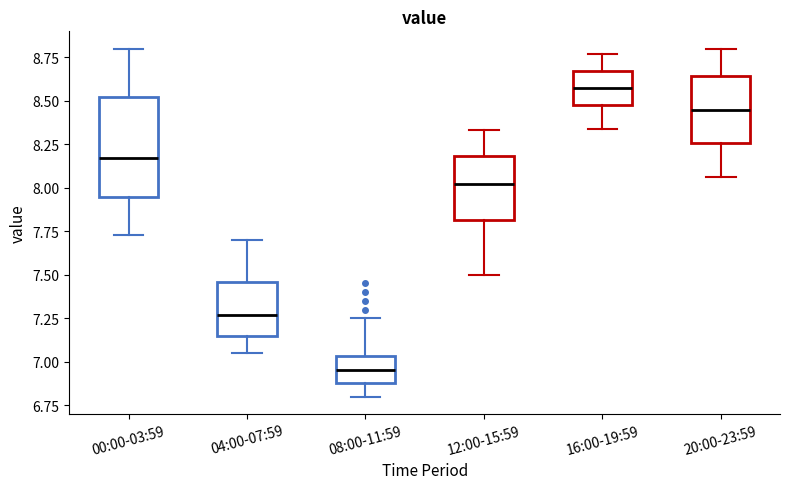

Reading left to right, read every box against the y-axis: the position of its median line, the range the box covers, and the ends of its whiskers. The values are not printed on the chart, so give them approximately, as read against the axis.

00:00-03:59: median 8.15, box 7.95 to 8.50, whiskers 7.75 to 8.80
04:00-07:59: median 7.25, box 7.15 to 7.45, whiskers 7.05 to 7.70
08:00-11:59: median 6.95, box 6.90 to 7.05, whiskers 6.80 to 7.25
12:00-15:59: median 8.00, box 7.80 to 8.20, whiskers 7.50 to 8.35
16:00-19:59: median 8.60, box 8.50 to 8.65, whiskers 8.35 to 8.75
20:00-23:59: median 8.45, box 8.25 to 8.65, whiskers 8.05 to 8.80